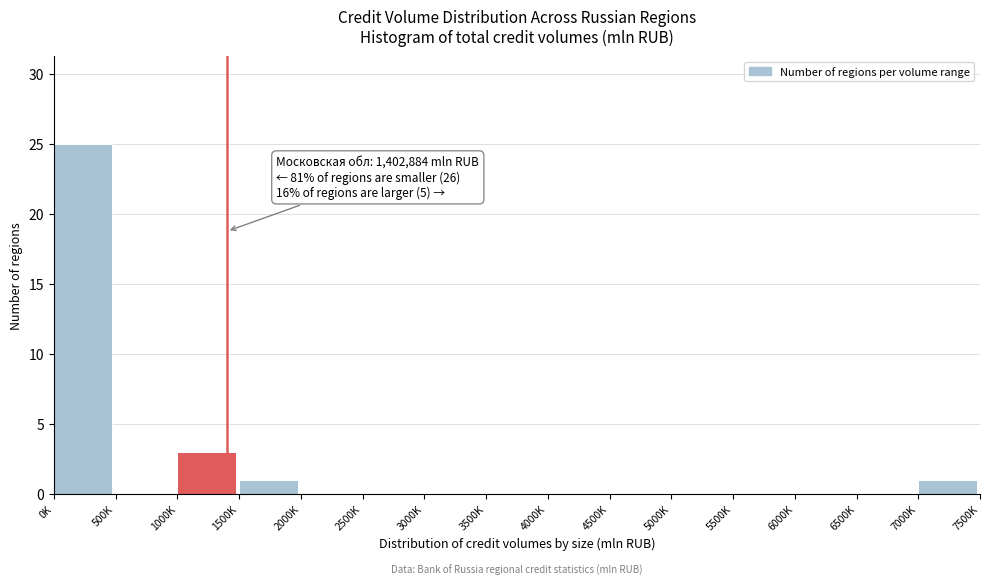

Reading right to left, extract all data points from this chart.

7000K=1	6500K=0	6000K=0	5500K=0	5000K=0	4500K=0	4000K=0	3500K=0	3000K=0	2500K=0	2000K=0	1500K=1	1000K=3	500K=0	0K=25